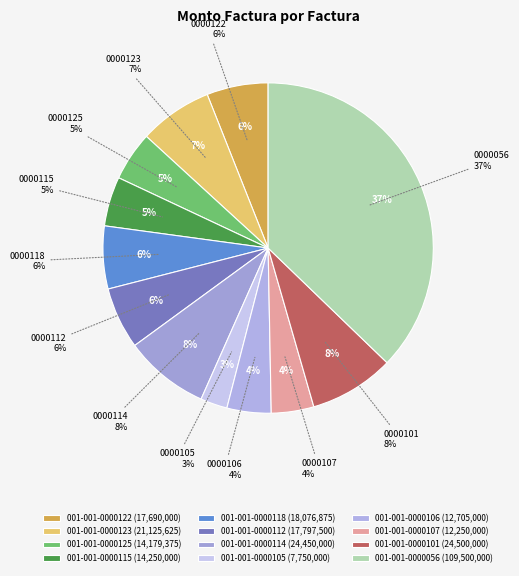

To the nearest percent, what portion does 001-001-0000105 represent?

3%